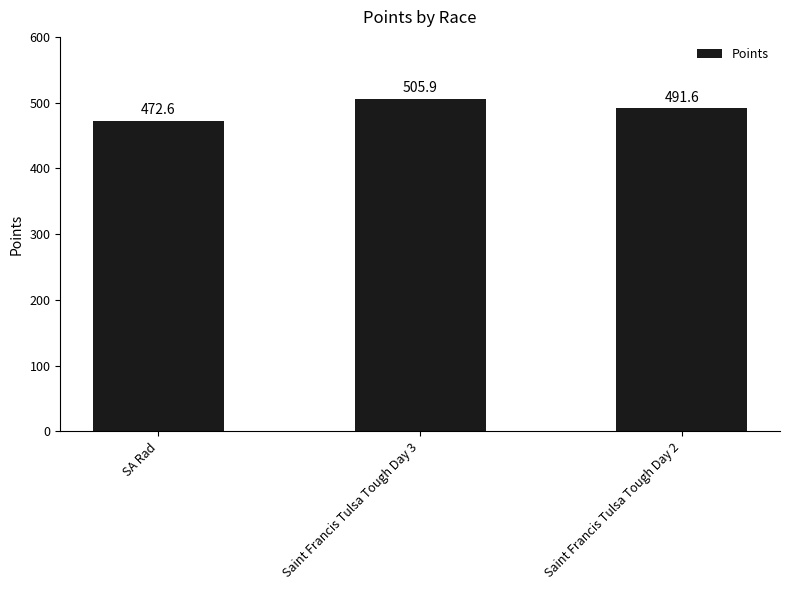

What is the value of the 1st bar from the left?

472.6